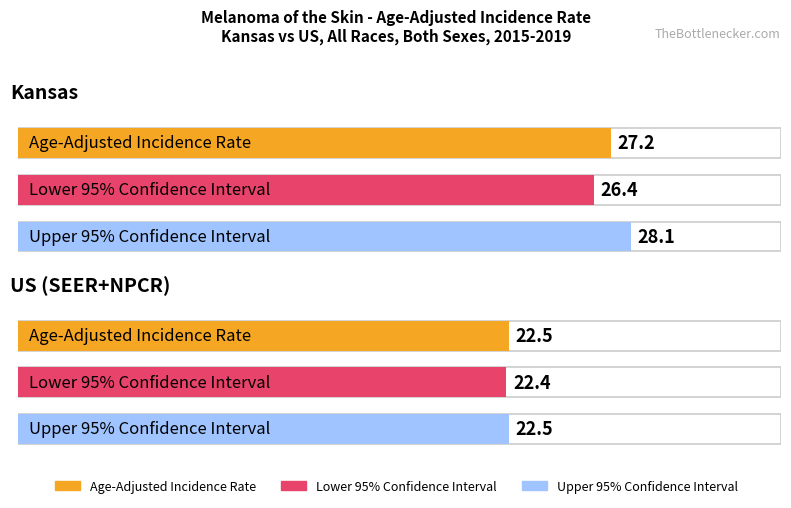

List the series in order of their overall mean, highest first.

Upper 95% CI, Age-Adjusted Incidence Rate, Lower 95% CI